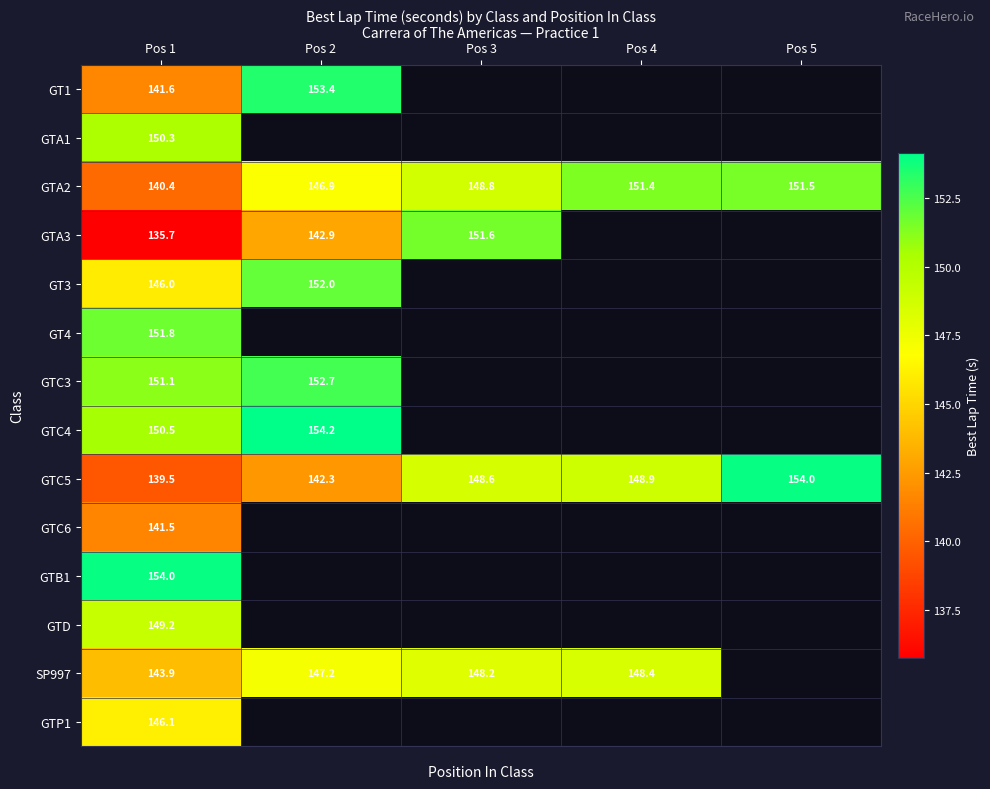

Which category has the highest value in the SP997 series?

Pos 4